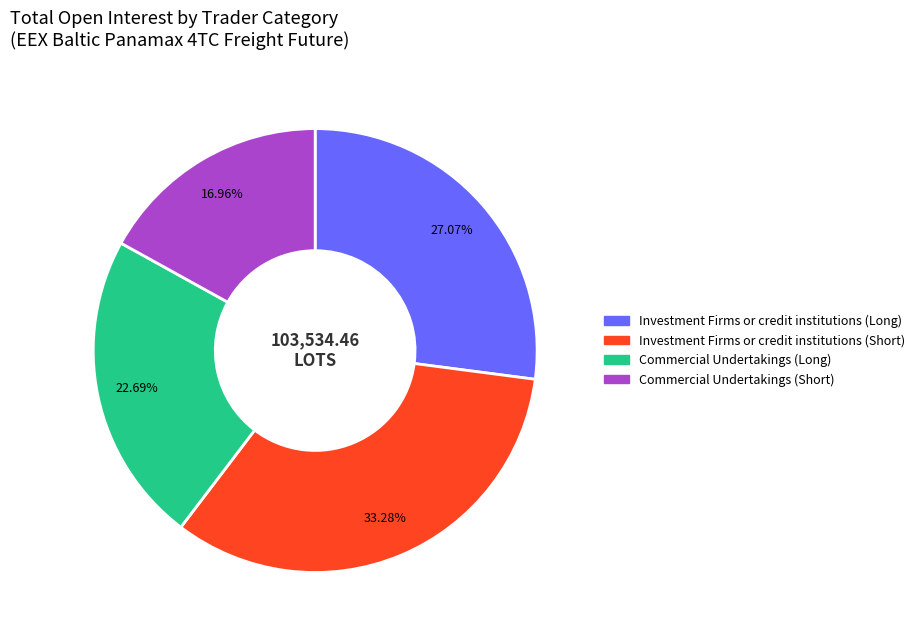

What is the smallest slice in the pie chart?

Commercial Undertakings (Short)